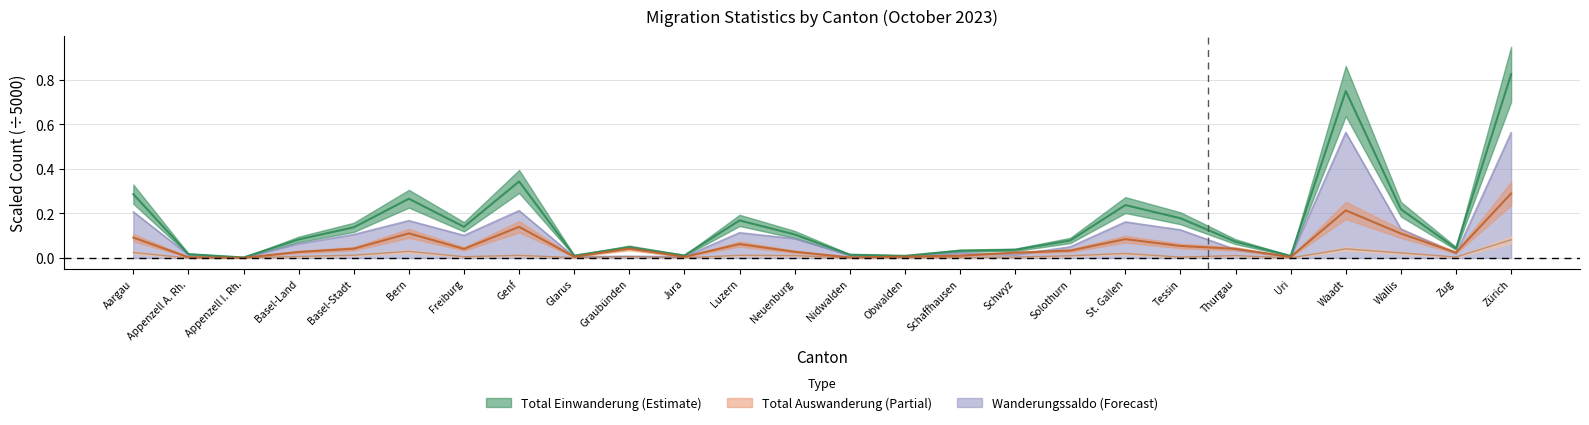

Is this an area chart (filled region under the line)?

No